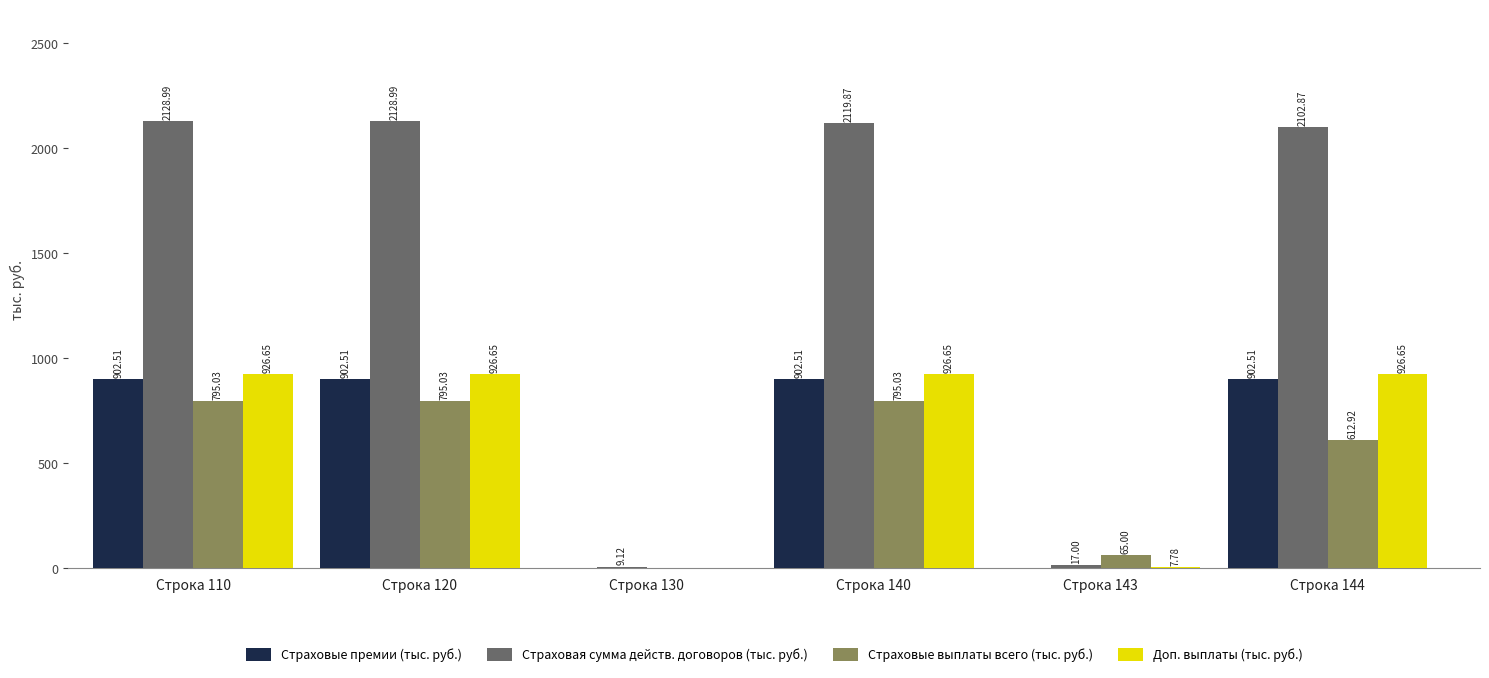

What is the total value across all series at Строка 130?

9.1